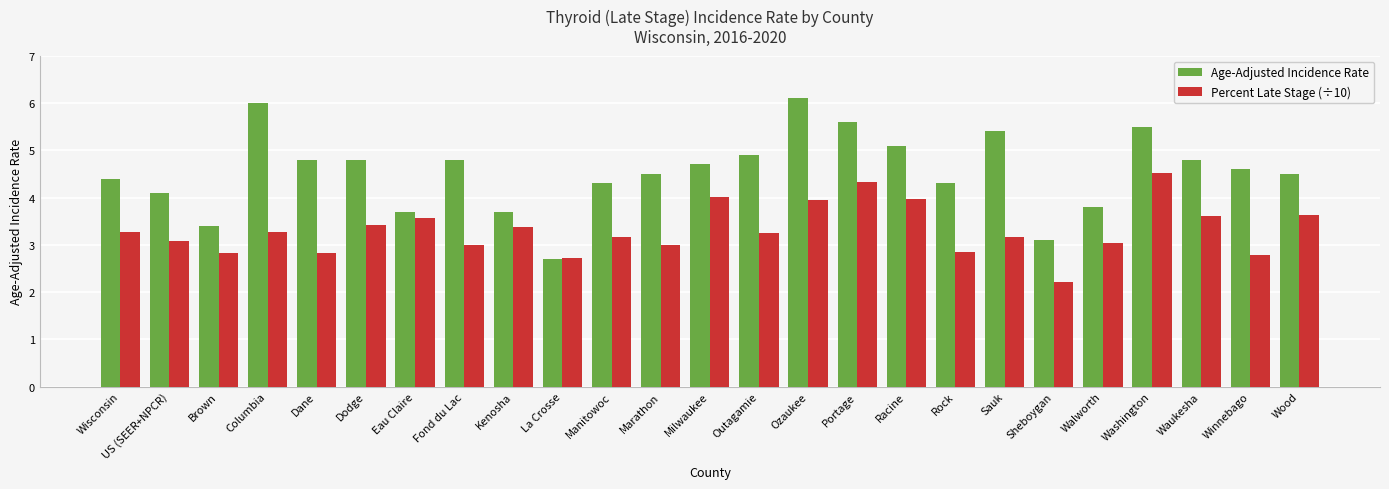

The value of Percent Late Stage (÷10) at Ozaukee is 7.0. True or false?

False